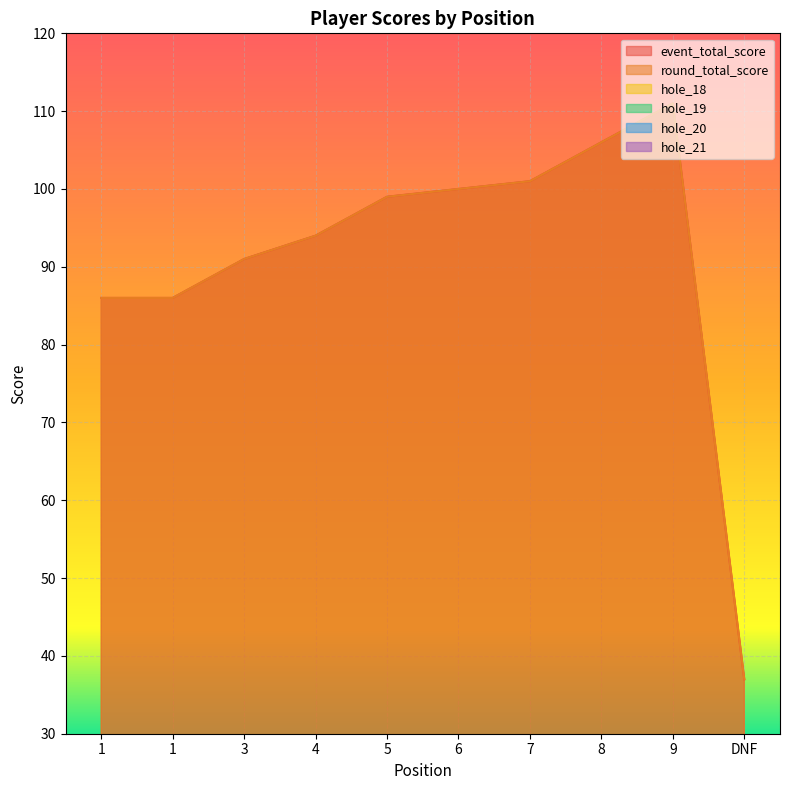

What are all the series names shown in the legend?

event_total_score, round_total_score, hole_18, hole_19, hole_20, hole_21